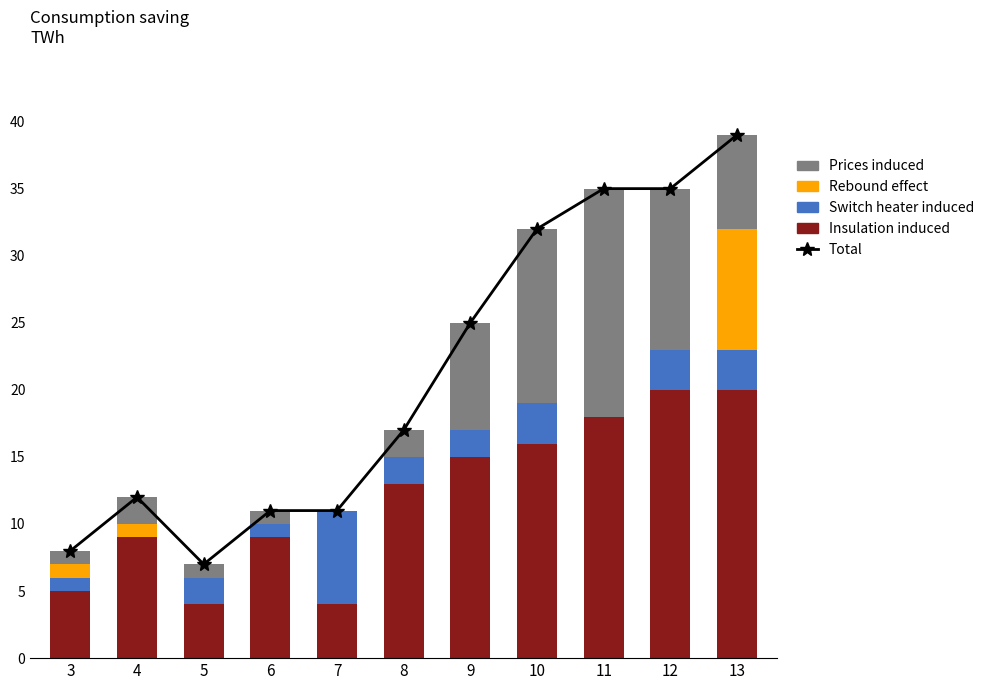

What is the average value of the Switch heater induced series?

2